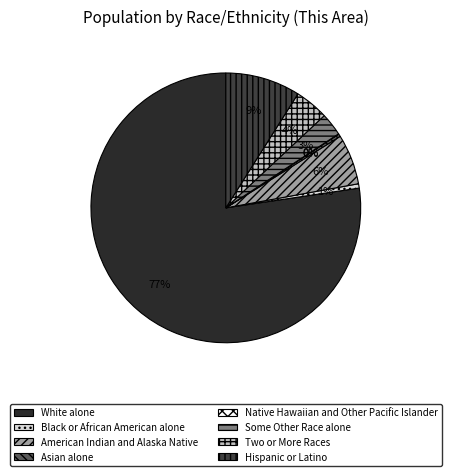

What is the smallest slice in the pie chart?

Native Hawaiian and Other Pacific Islander